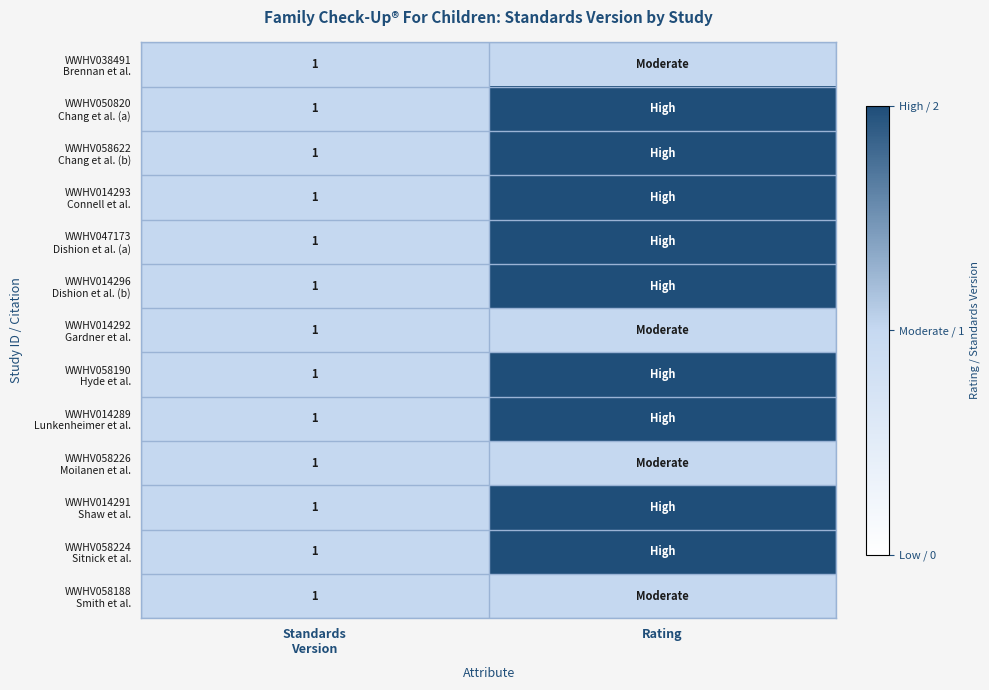

At which label does WWHV014289 Lunkenheimer et al. reach its peak?

Rating